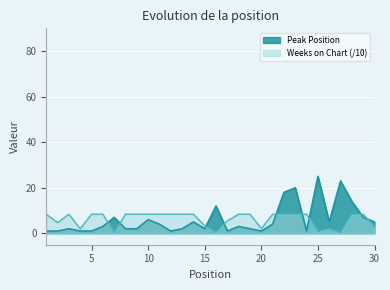

What is the difference between the highest and lowest values at 8?

6.4